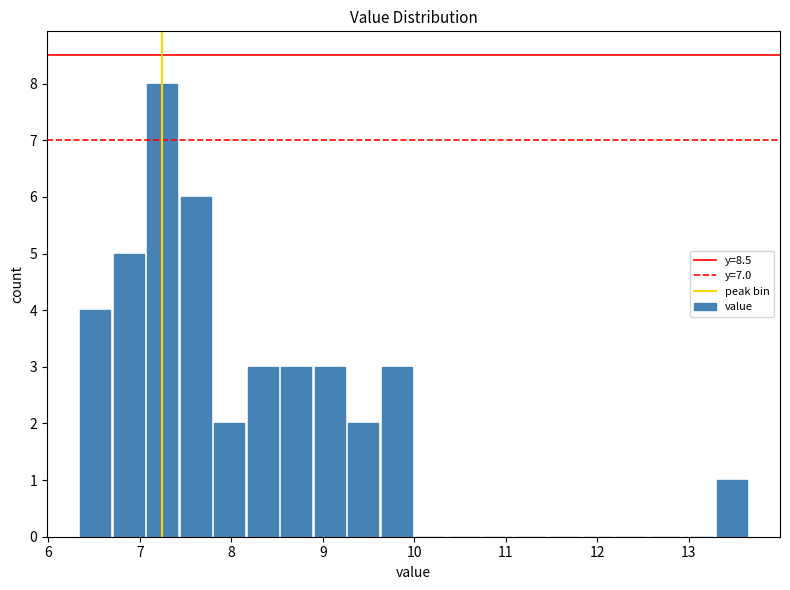

Around what value on the x-axis is the tallest bar? Give the approximate position of its centre, as read against the axis.

7.2